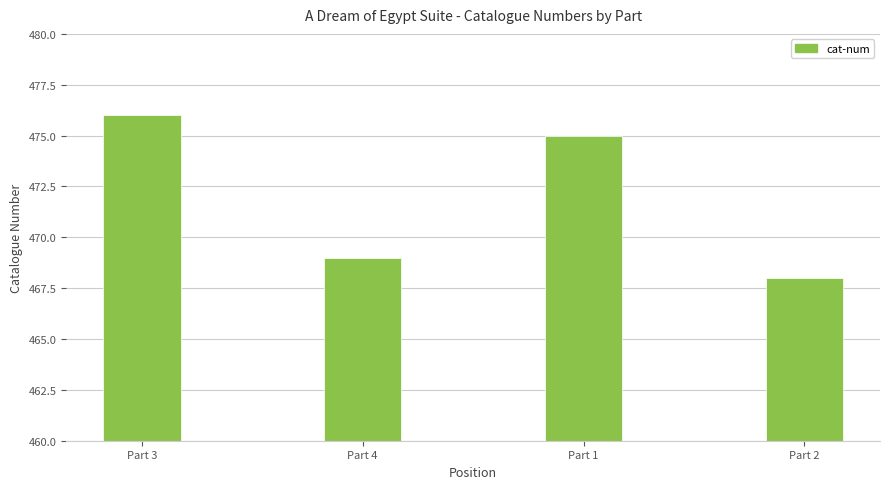

What is the smallest value displayed?

468